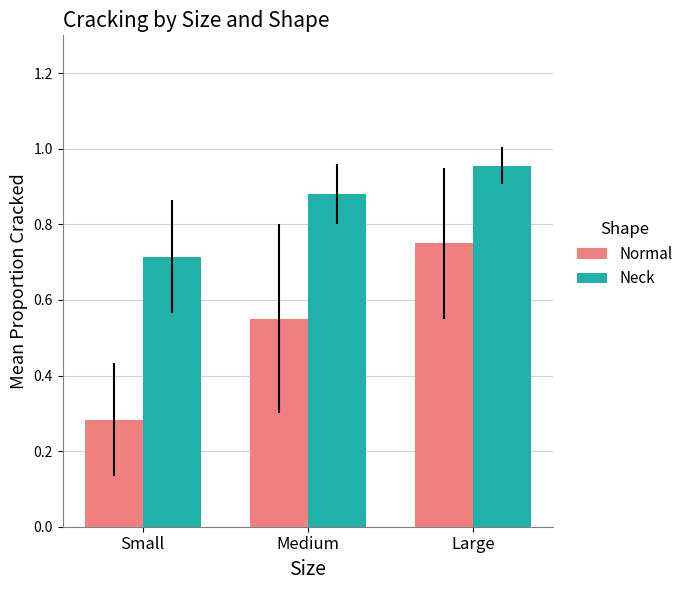

What position from the left is Medium?

2